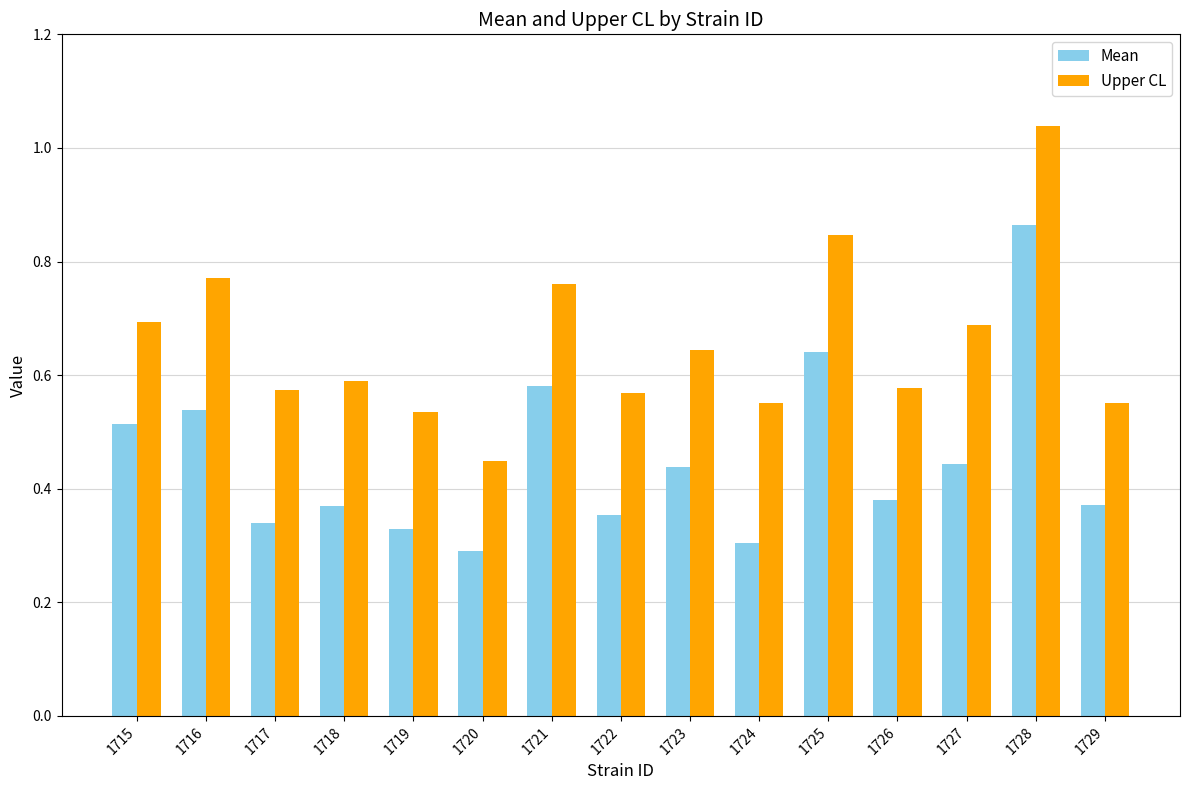

What is the difference between the highest and lowest values at 1717?

0.2